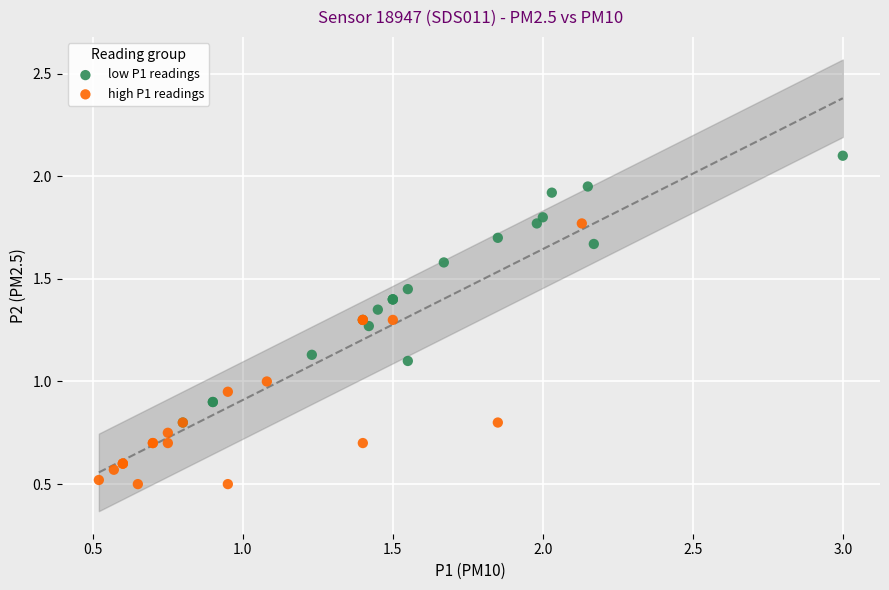

Which series contains the highest Y value?

low P1 readings